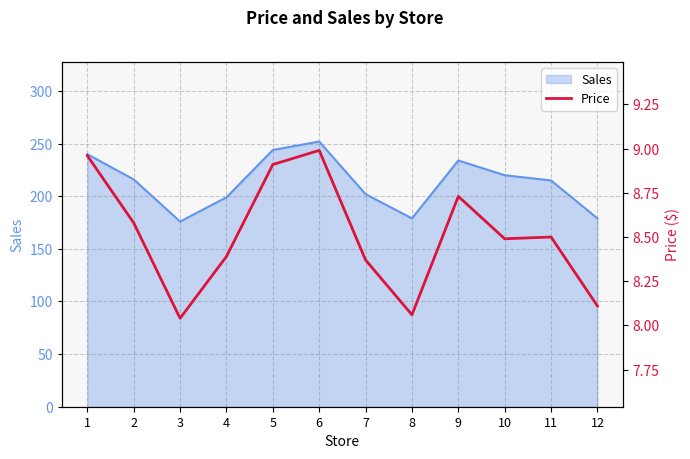

Is it true that the value at 9 is 8.7?

True